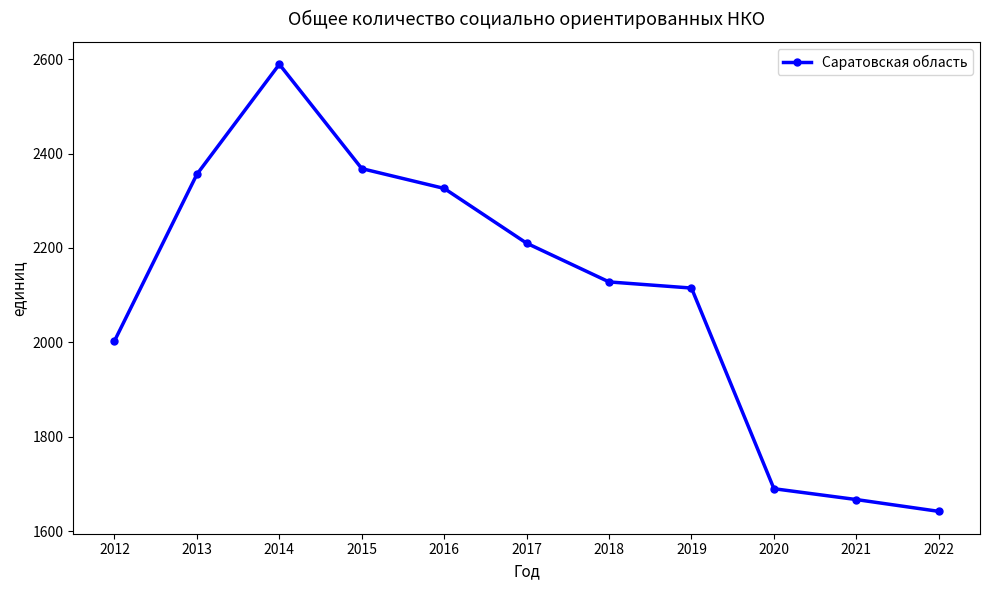

What is the minimum value shown in the chart?

1642